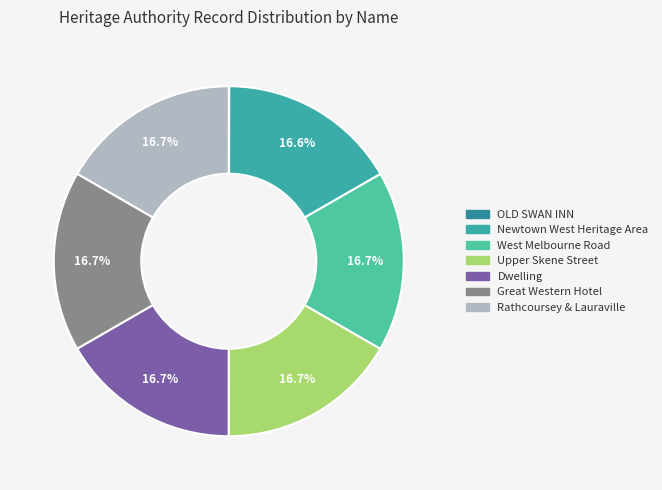

To the nearest percent, what is the average slice percentage?

14%